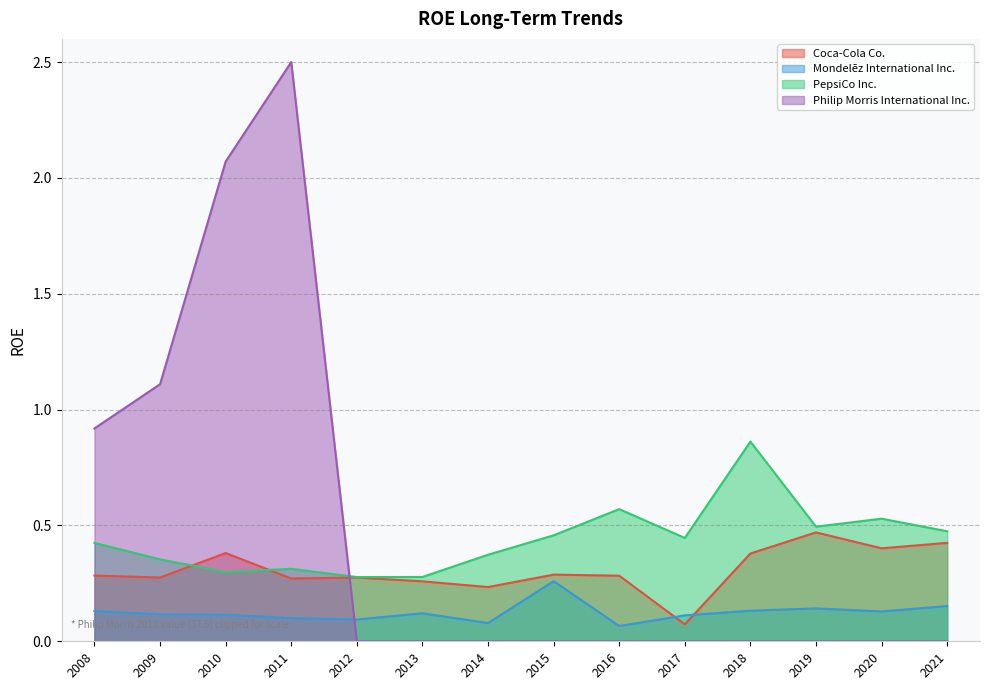

List the labels in order of Coca-Cola Co. value, smallest first.

2017, 2014, 2013, 2011, 2012, 2009, 2016, 2008, 2015, 2018, 2010, 2020, 2021, 2019